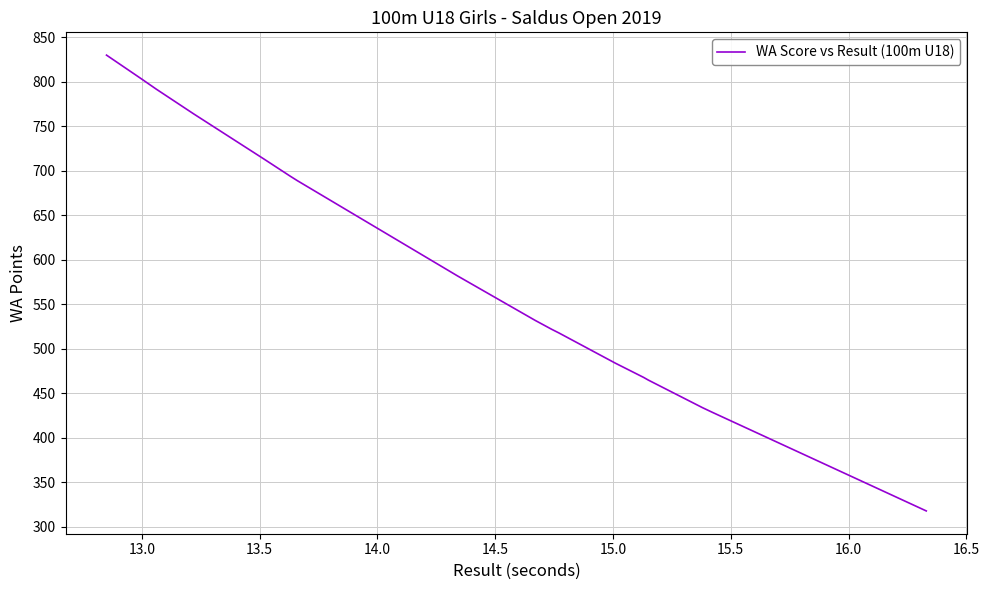

What is the difference between the maximum and minimum values?

512